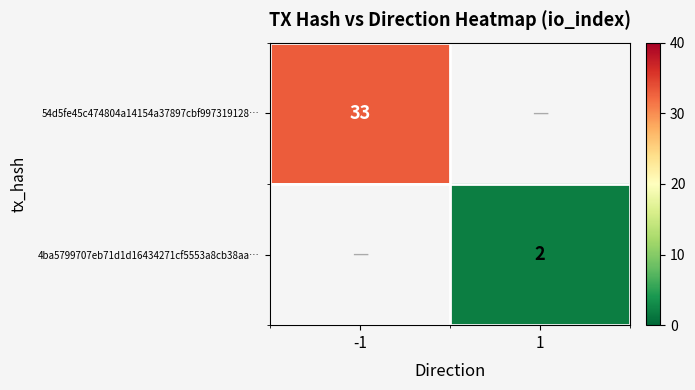

Count the number of data series in this chart.

2